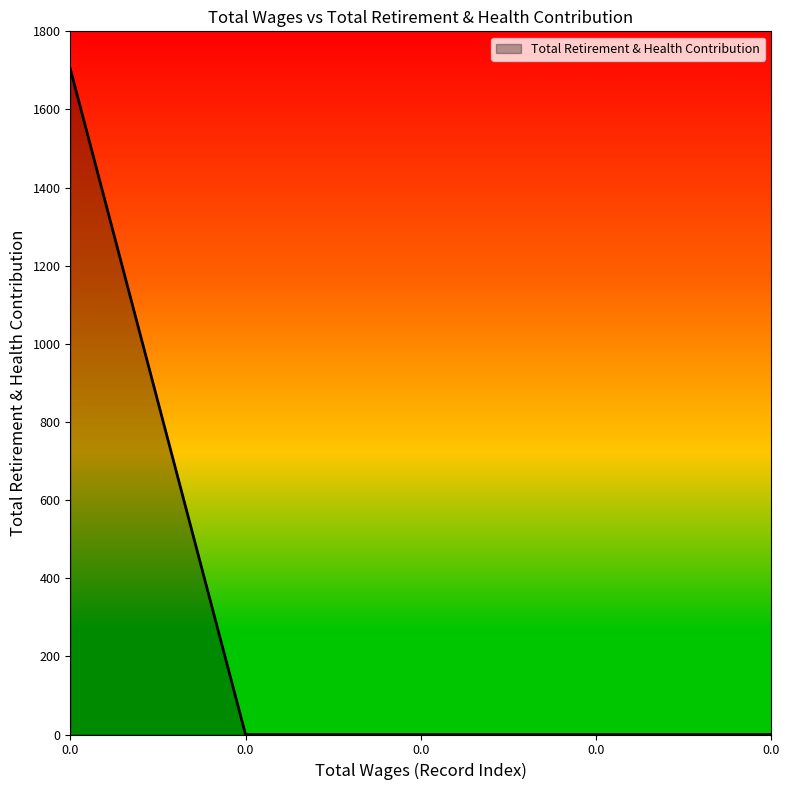

Count the number of categories in the chart.

5